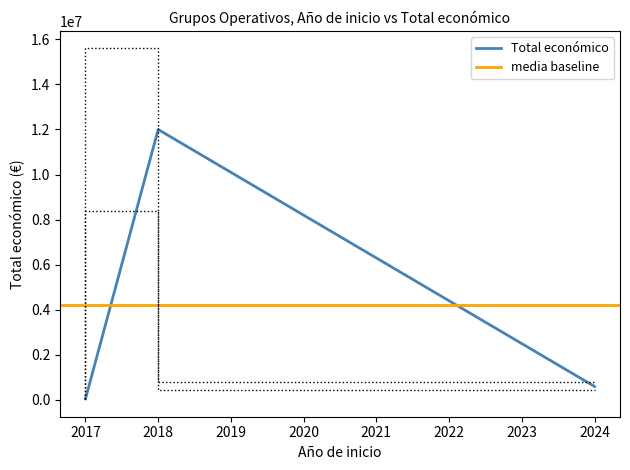

Is it true that the value at 2018 is 1216998?

False